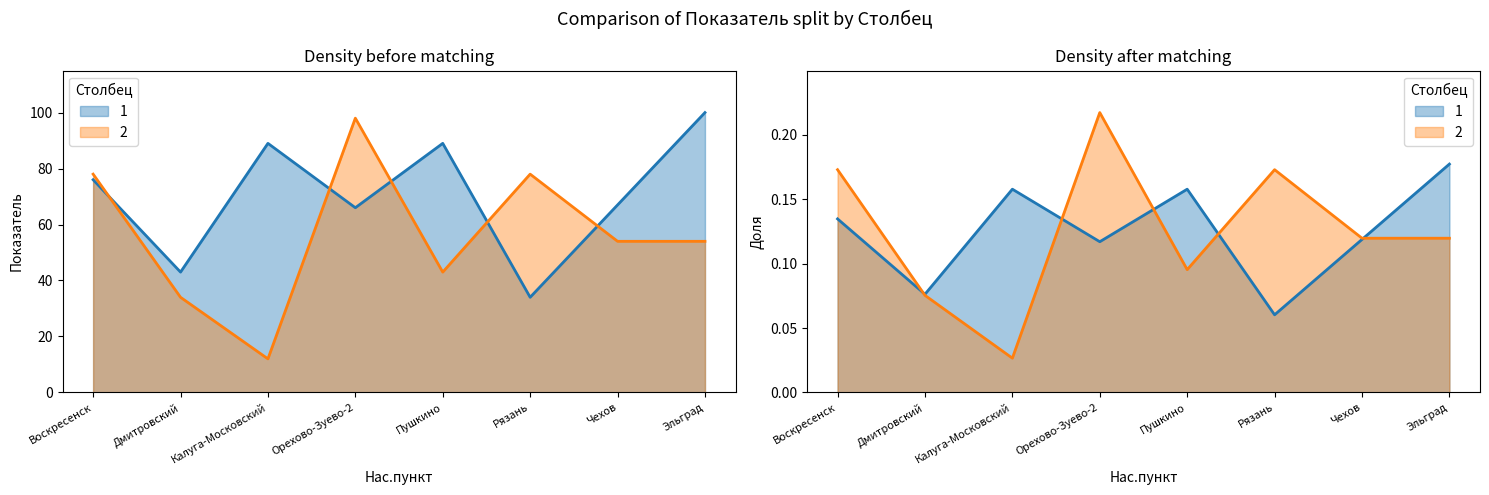

What is the spread (max minus min) of values at Эльград?

53.8